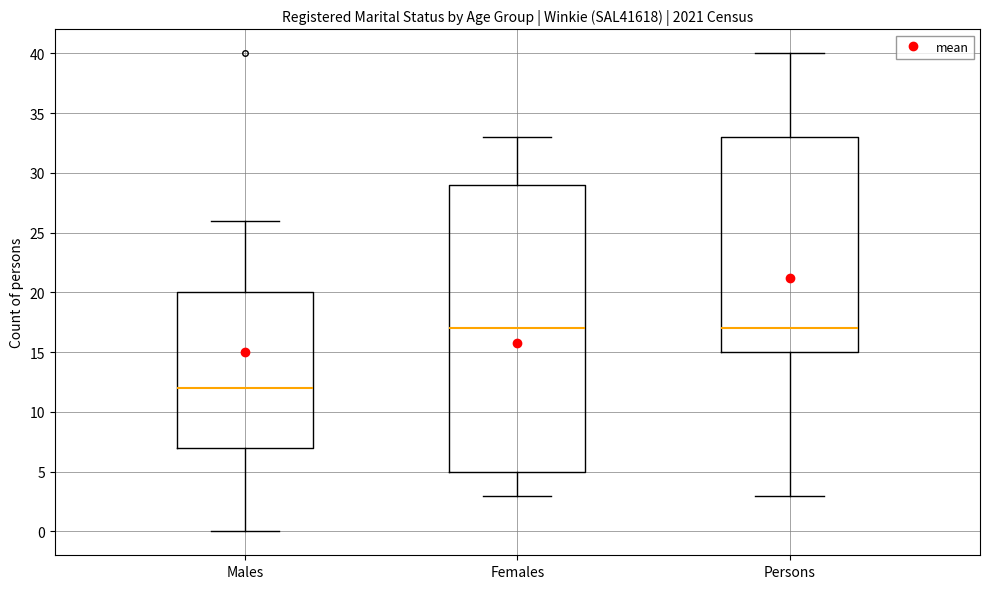

Which box is the tallest, from its lower edge to its upper edge?

Females